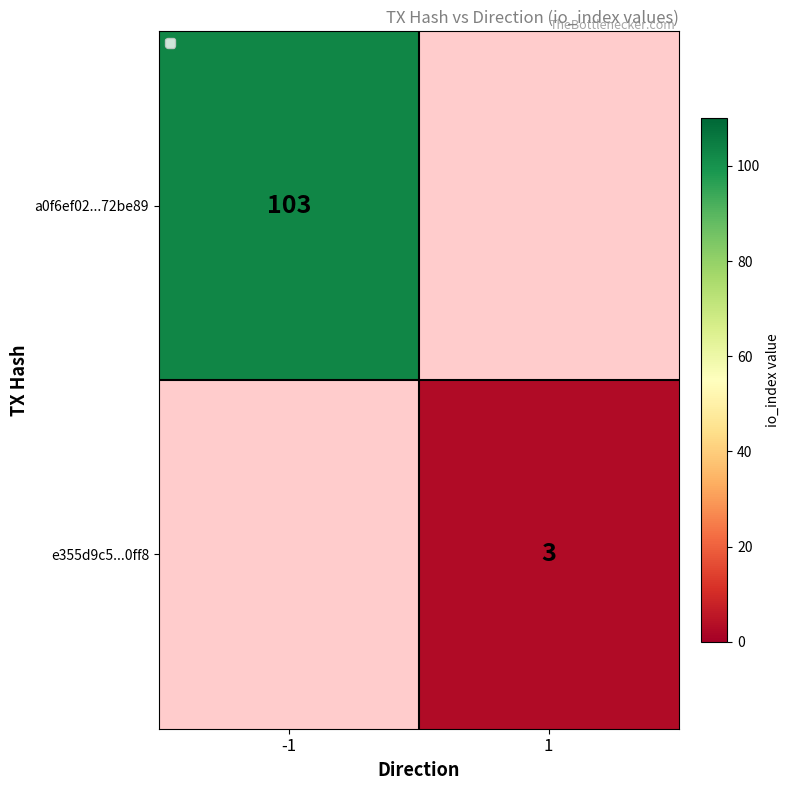

What is the spread (max minus min) of values at -1?

103